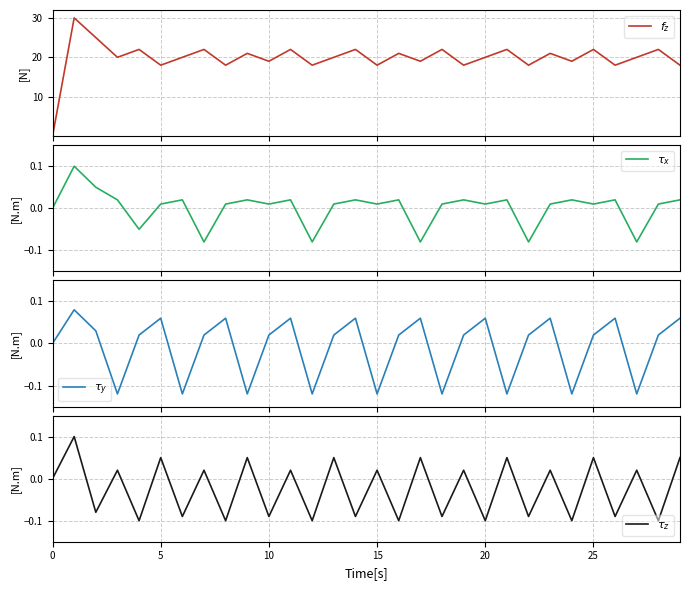

What is the spread (max minus min) of values at 21?

22.1